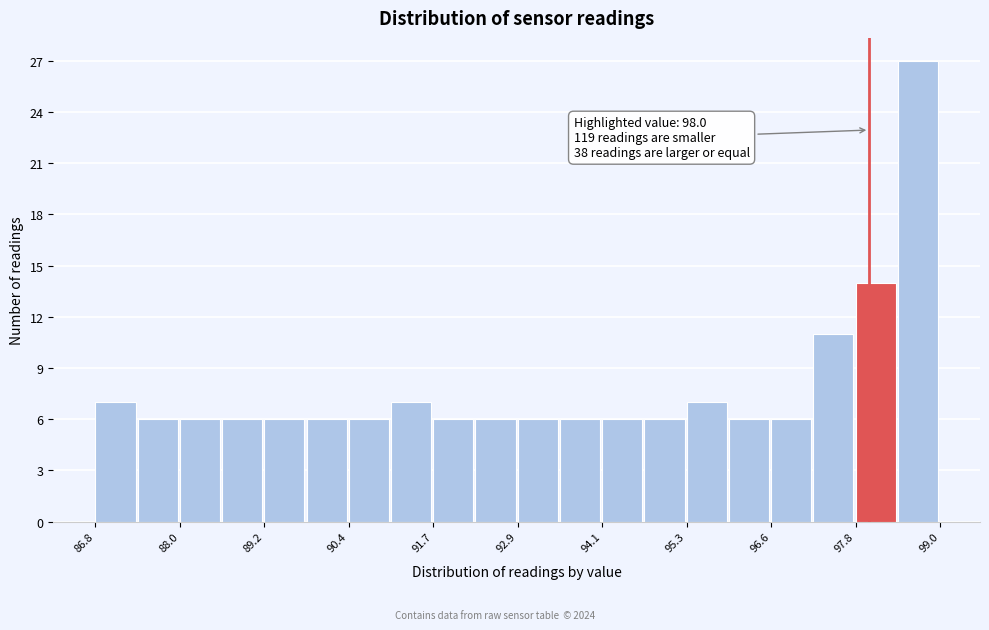

Around what value on the x-axis is the tallest bar? Give the approximate position of its centre, as read against the axis.

98.8